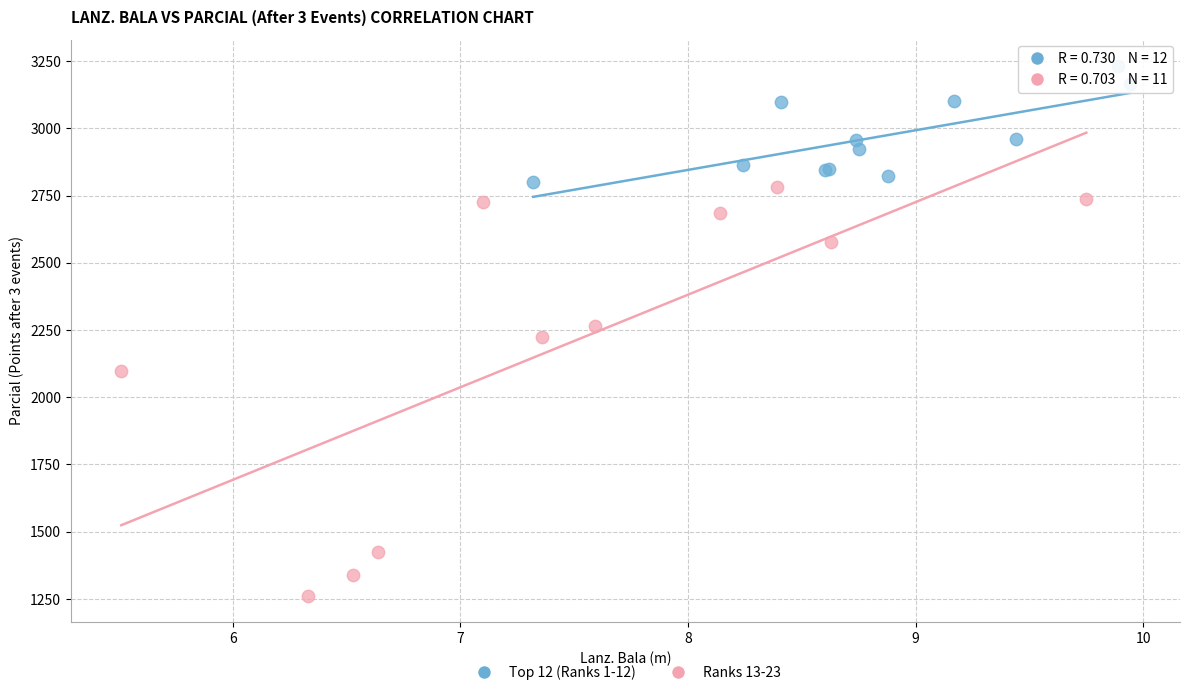

Which series reaches the minimum Y coordinate?

Ranks 13-23